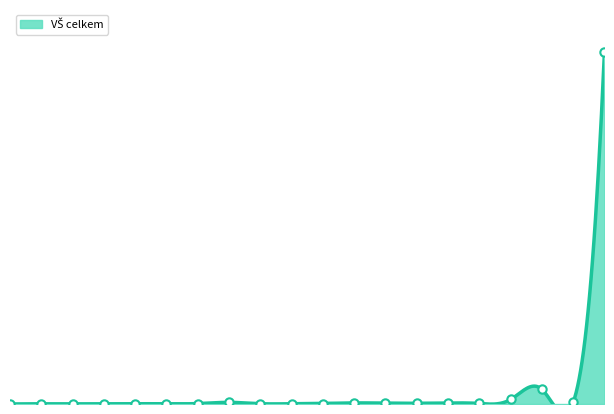

What is the change in value from Indie to Rusko?

+652